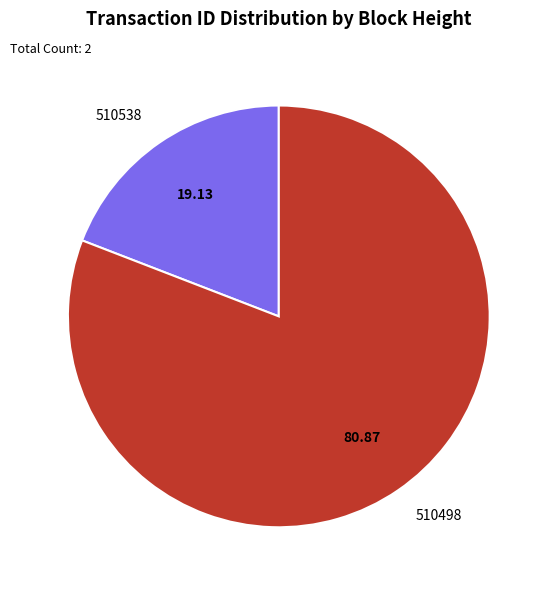

How many segments does this pie chart have?

2